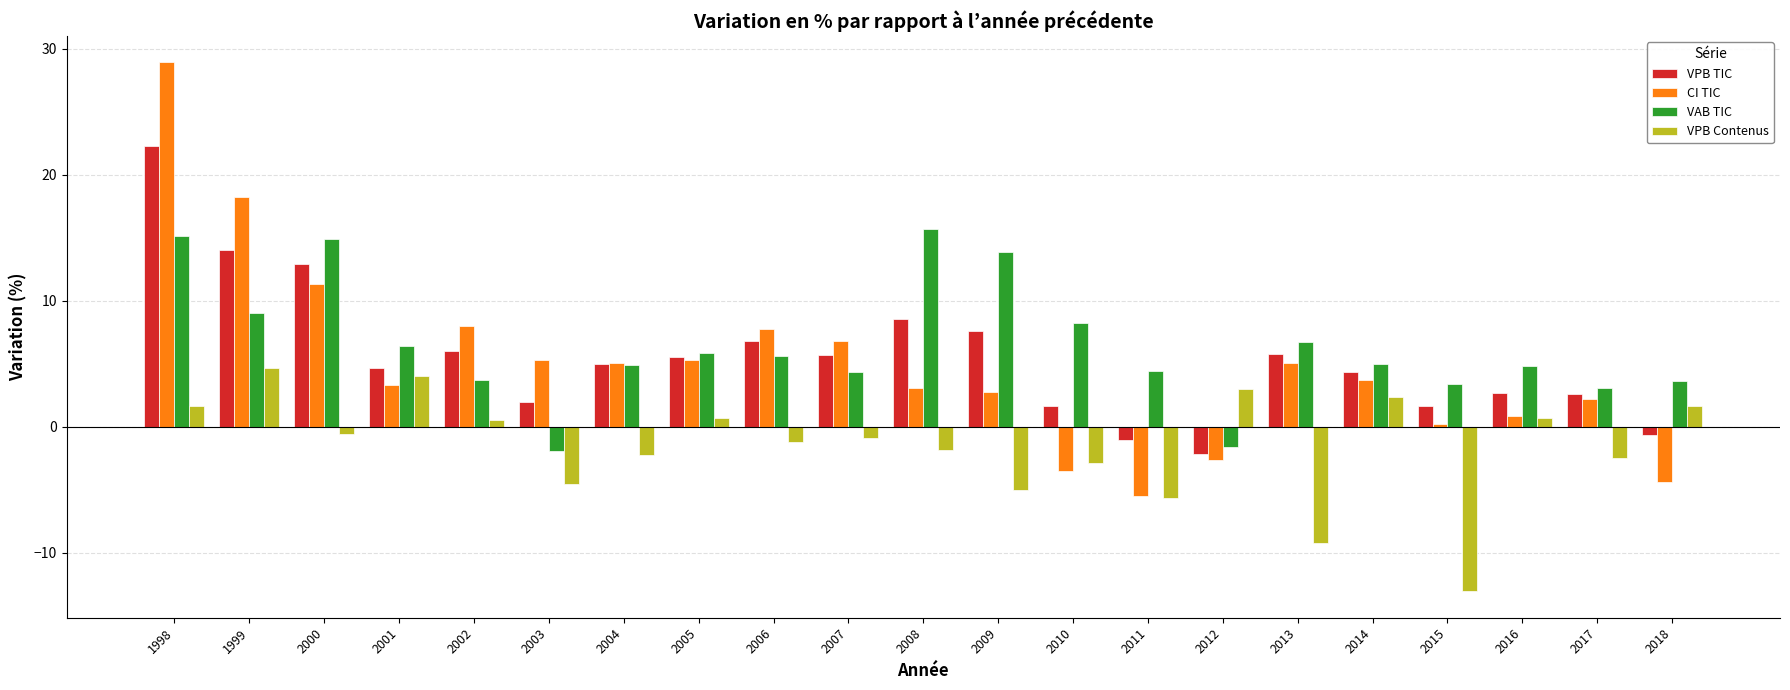

What is the difference between the maximum and minimum values in the CI TIC series?

34.4